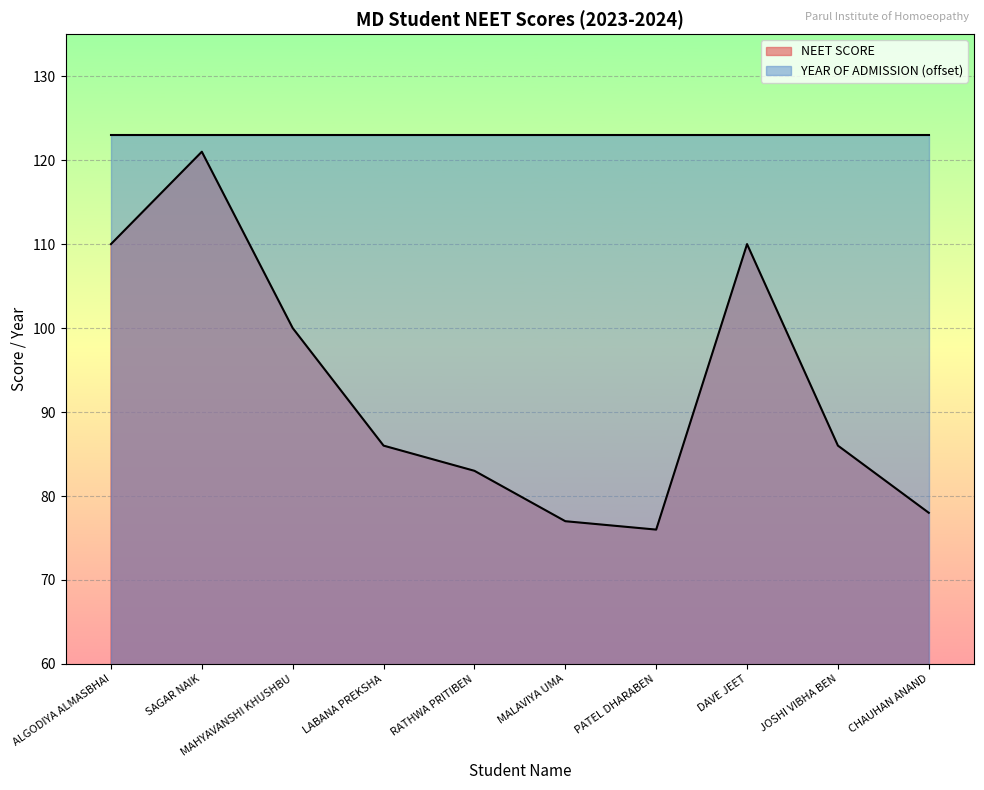

At which category does the chart reach its minimum across all series?

PATEL DHARABEN